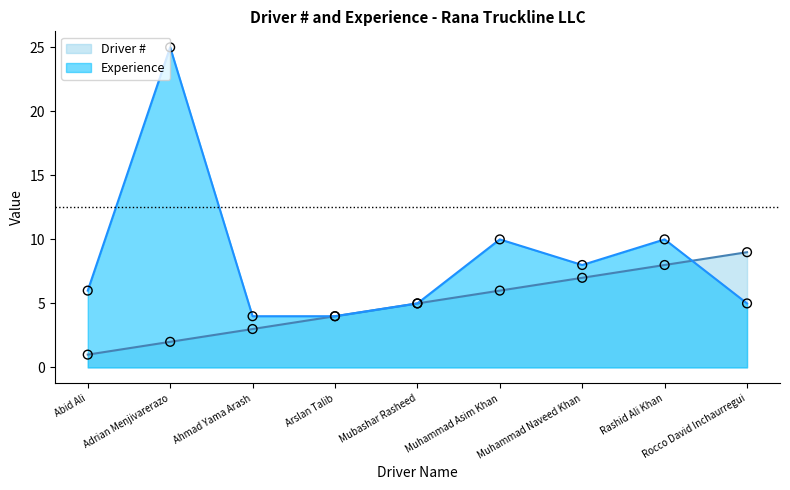

At which category is the sum across all series the highest?

Adrian Menjivarerazo